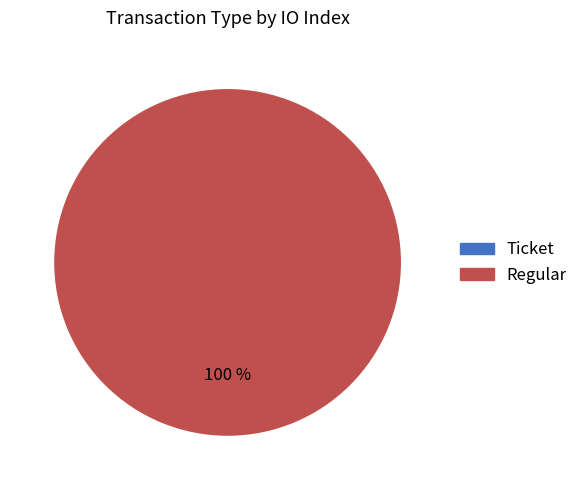

To the nearest percent, what is the combined percentage of Ticket and Regular?

100%